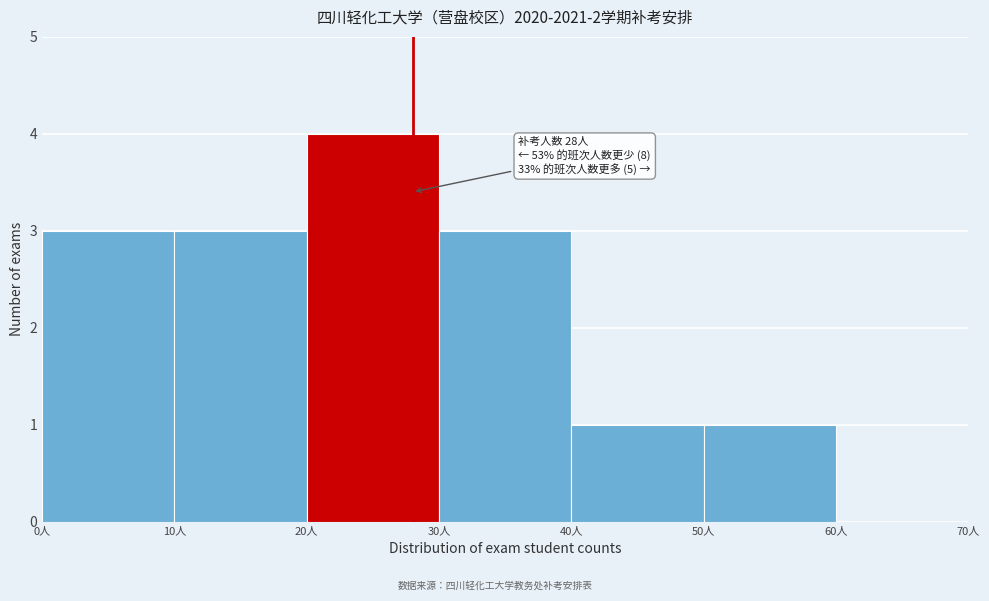

Over which range of the x-axis is the bar tallest?

20 to 30